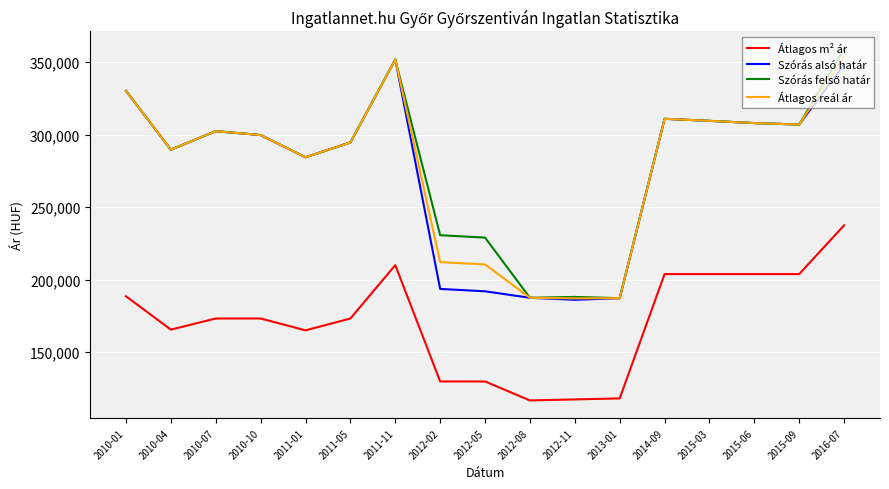

The value of Átlagos m² ár at 2010-07 is 173195. True or false?

True